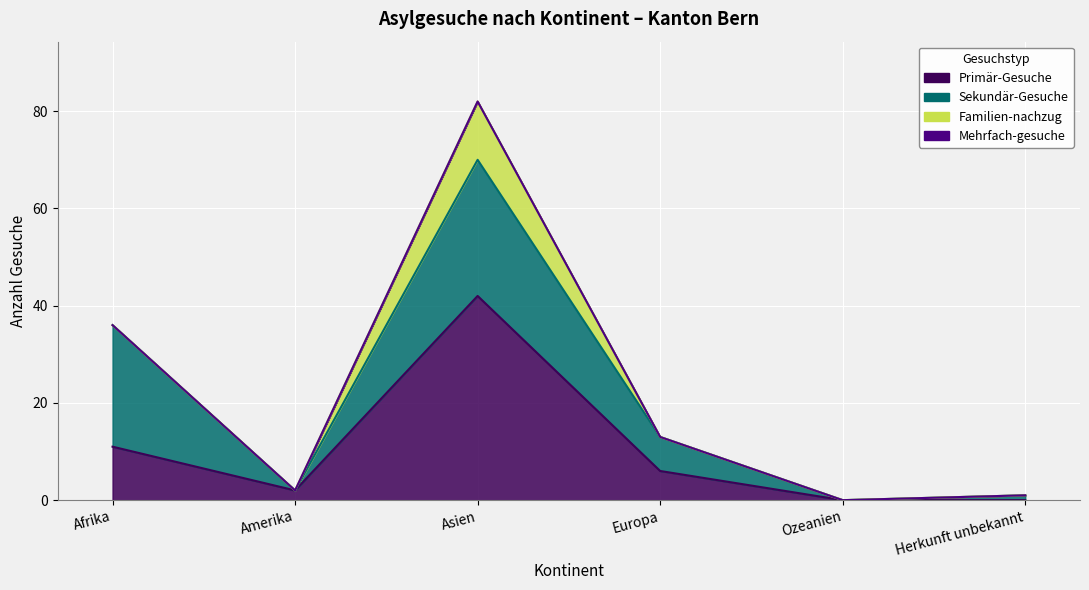

Reading left to right, transcribe all the data shown in this chart.

Primär-Gesuche: 11	2	42	6	0	0
Sekundär-Gesuche: 25	0	28	7	0	1
Familien-nachzug: 0	0	12	0	0	0
Mehrfach-gesuche: 0	0	0	0	0	0